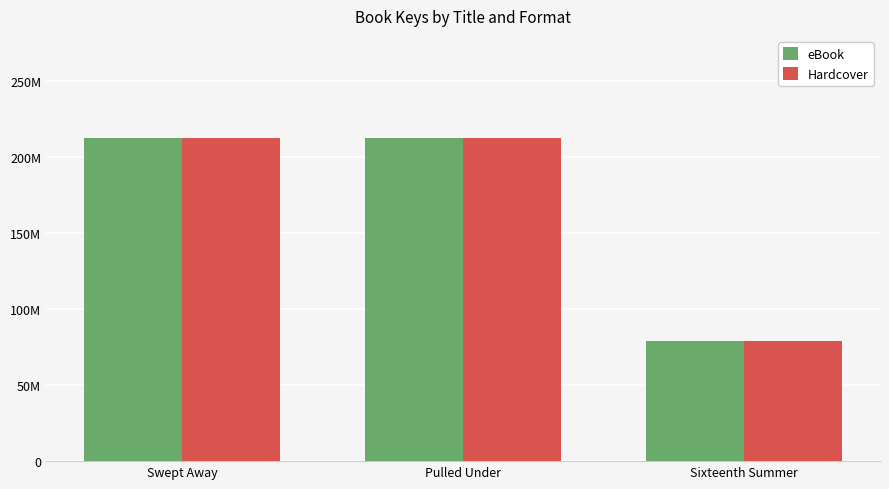

At which label does Hardcover reach its peak?

Pulled Under